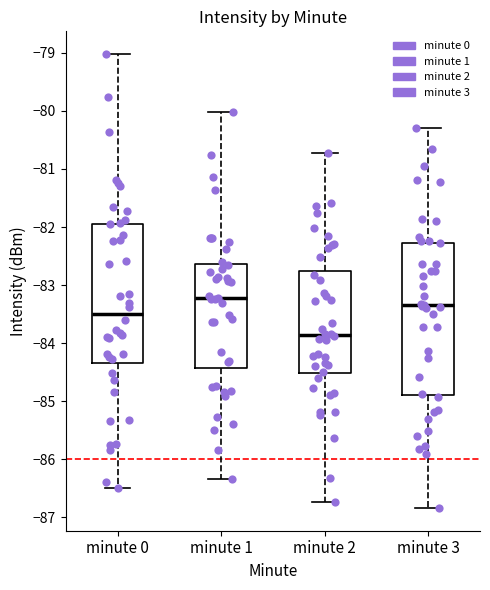

Where does the lower whisker of the box for minute 0 end on the y-axis? The values are not printed on the chart, so give them approximately, as read against the axis.

-86.5